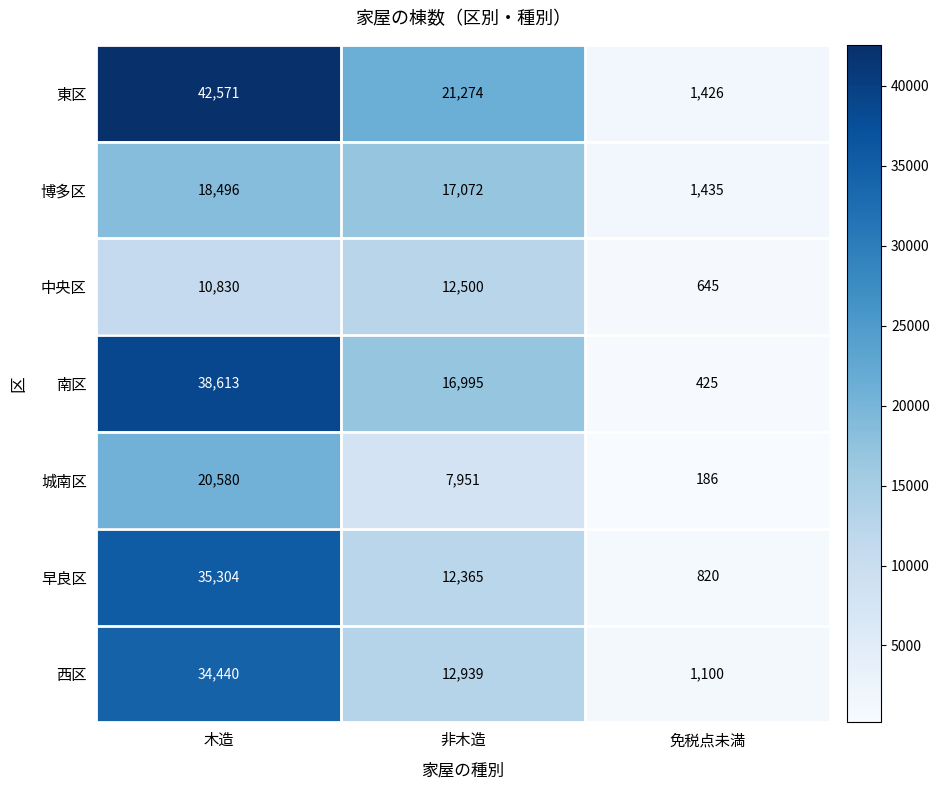

At 免税点未満, list the series in order from largest to smallest.

博多区, 東区, 西区, 早良区, 中央区, 南区, 城南区